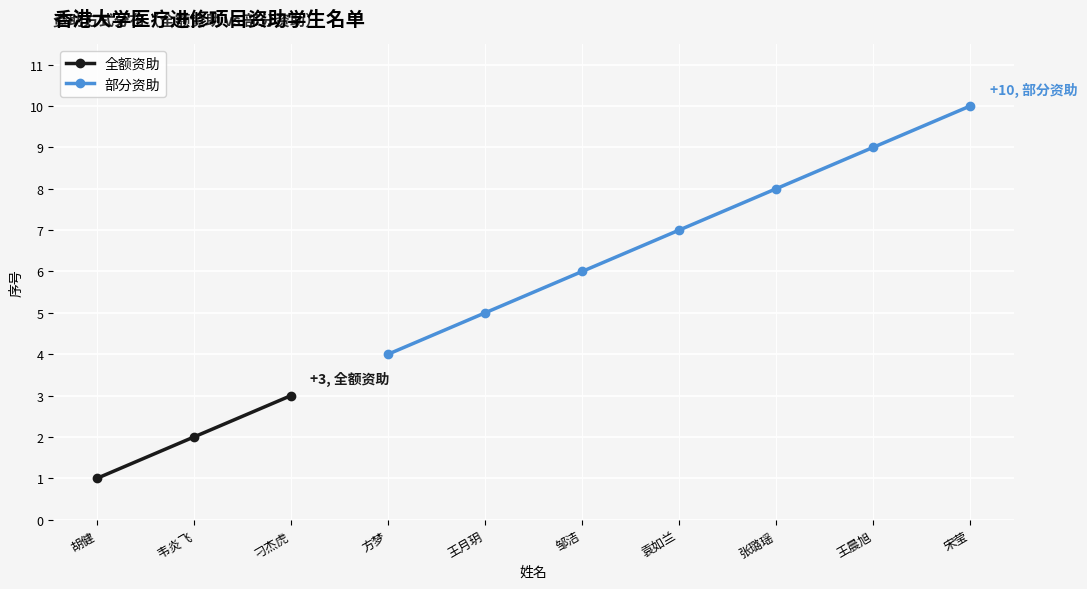

What is the minimum value shown in the chart?

1.0